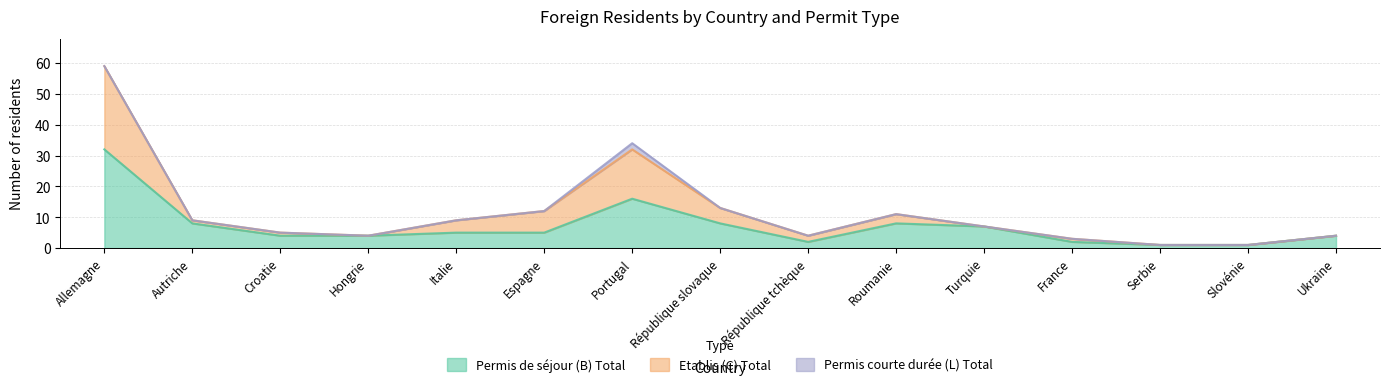

What is the difference between the second highest and minimum values in the Permis de séjour (B) Total series?

15